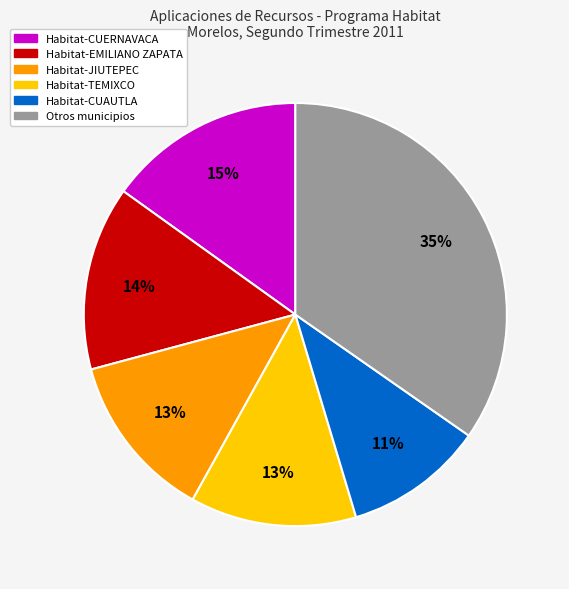

Does any single category account for the majority?

No